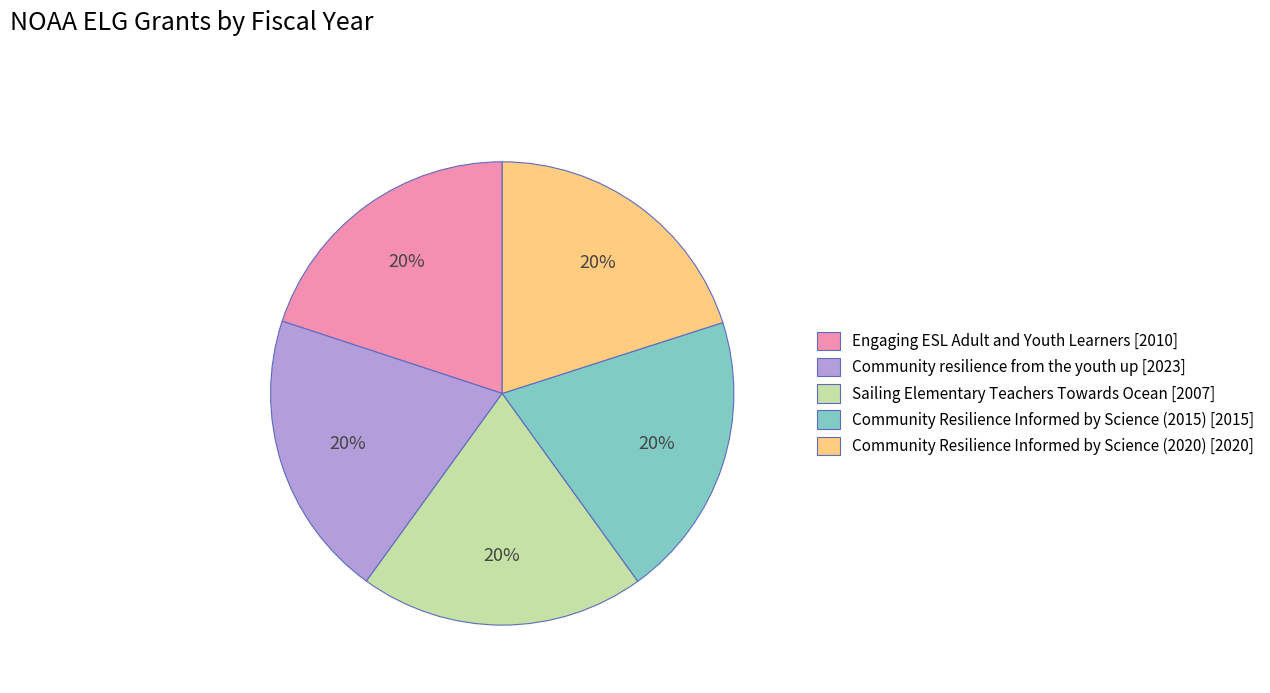

Count the number of slices in the pie.

5